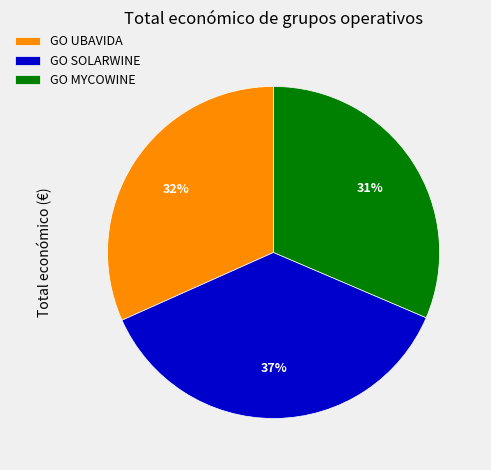

Count the number of slices in the pie.

3